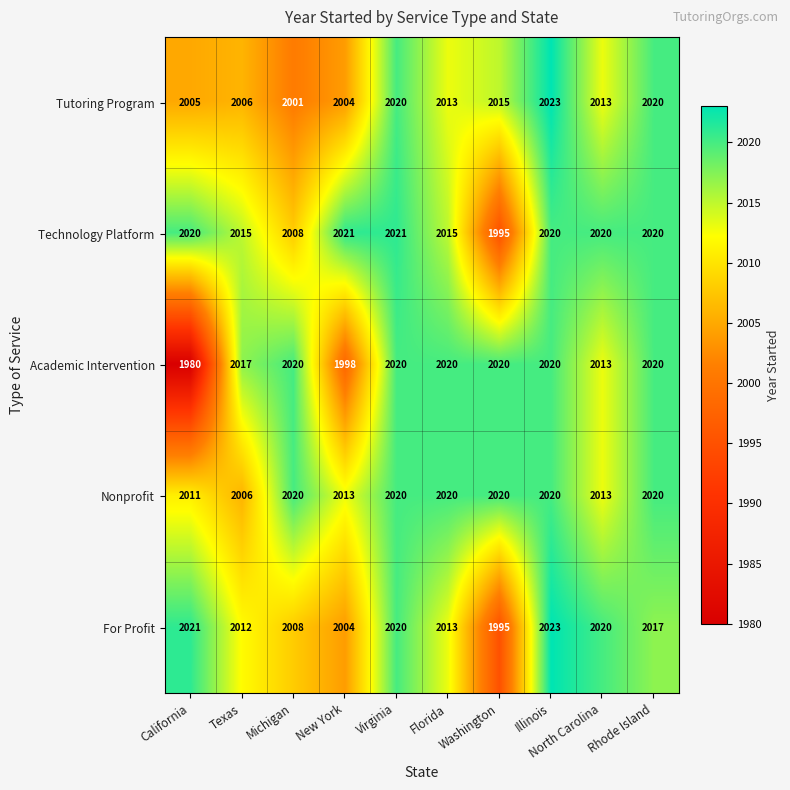

What value does the Nonprofit series have at Florida, to the nearest 10?

2020